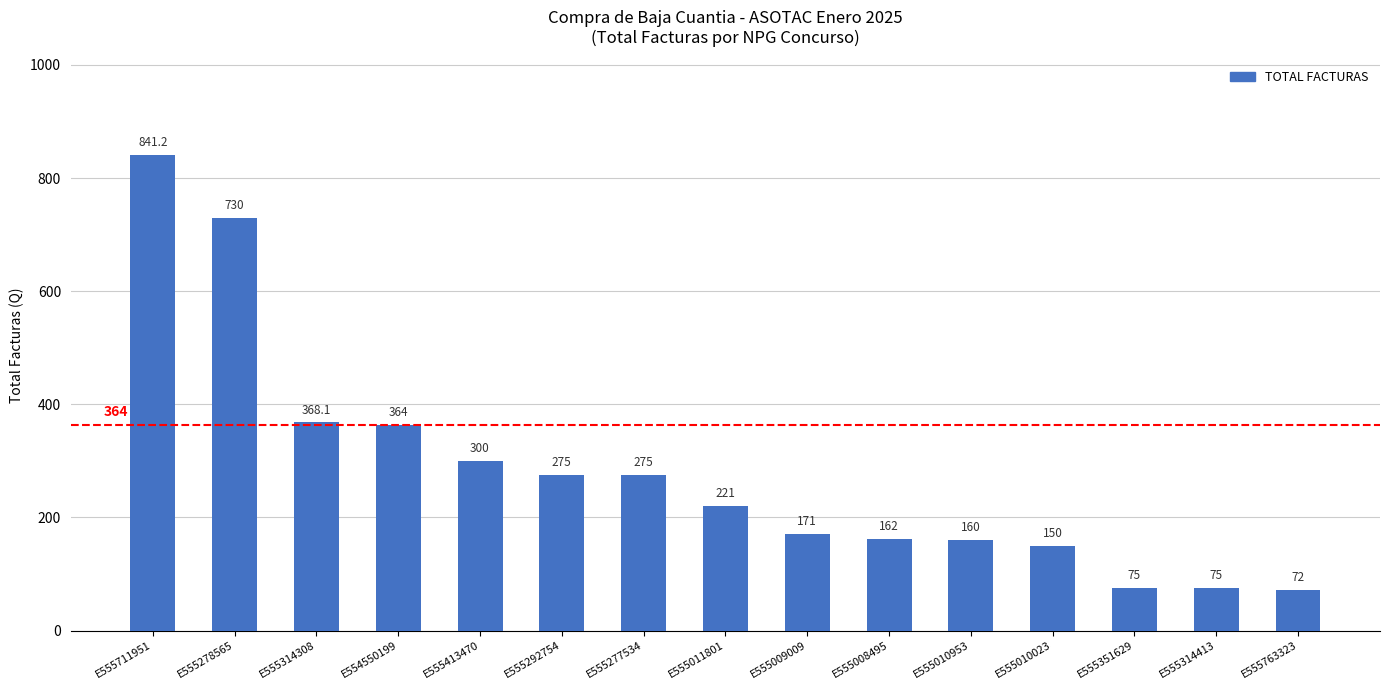

What is the difference between the values at E555763323 and E555010953?

88.0